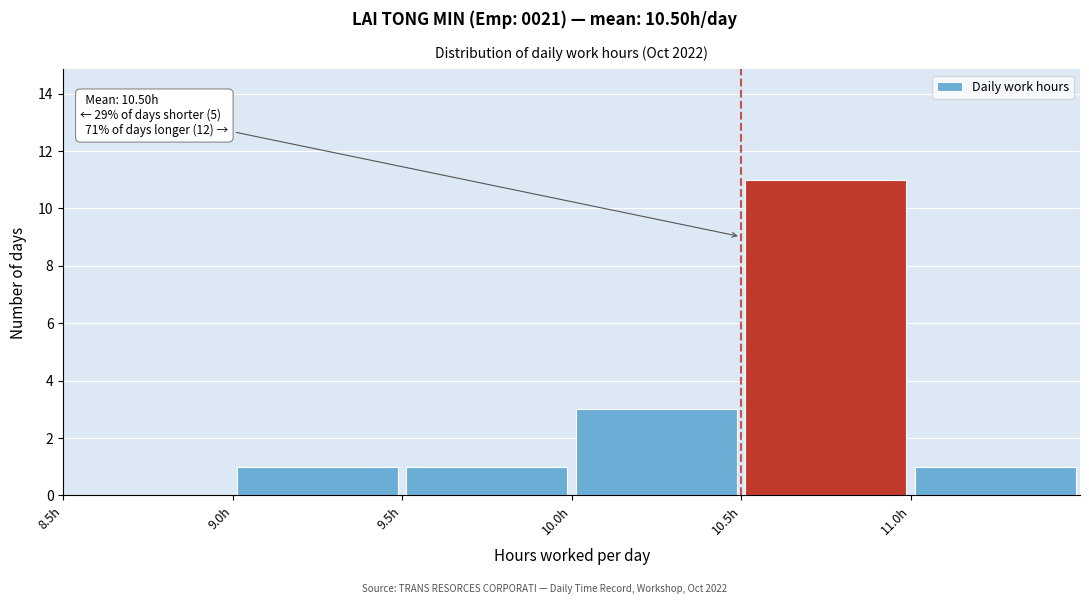

Over which range of the x-axis is the bar tallest?

10.5 to 11.0